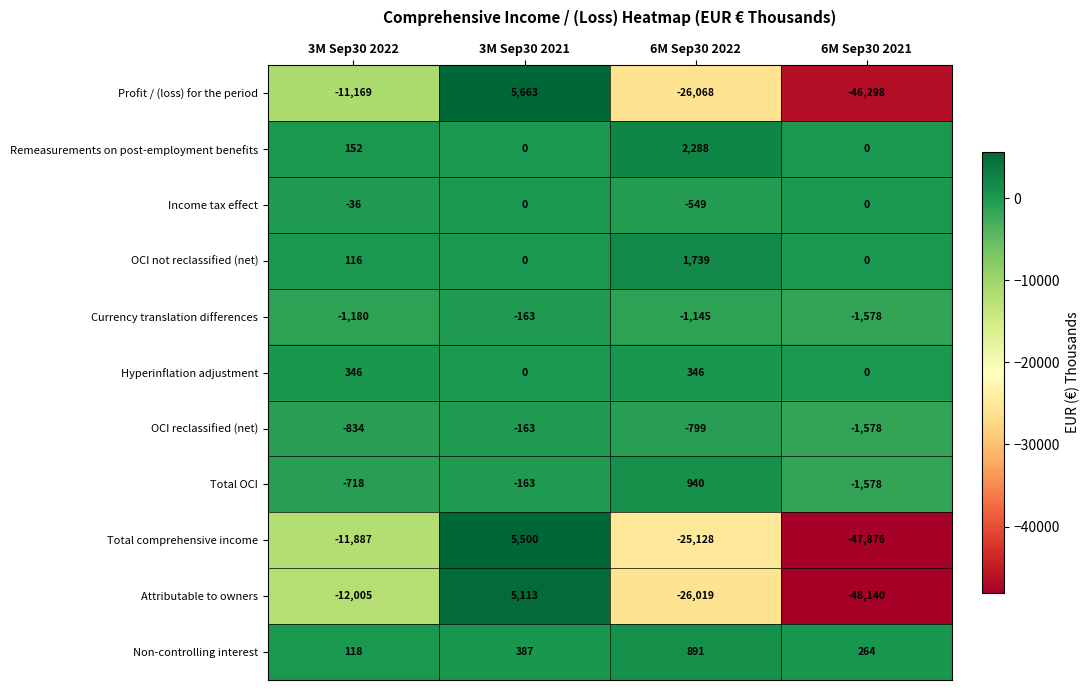

Rank the categories by Profit / (loss) for the period value from highest to lowest.

3M Sep30 2021, 3M Sep30 2022, 6M Sep30 2022, 6M Sep30 2021